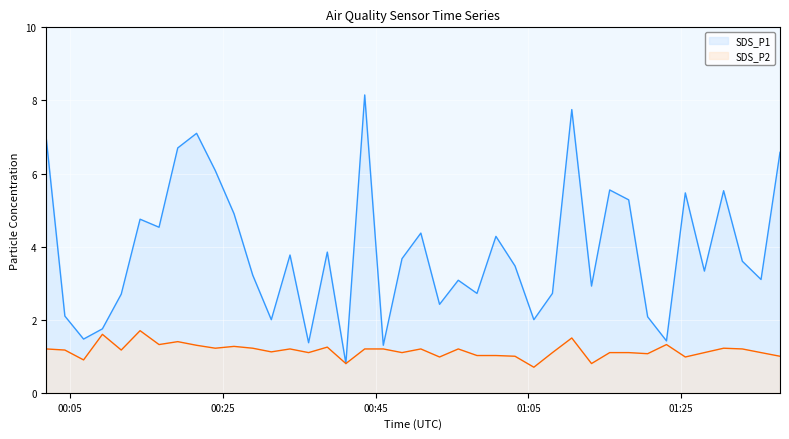

How many values in the SDS_P1 series are below 3?

15